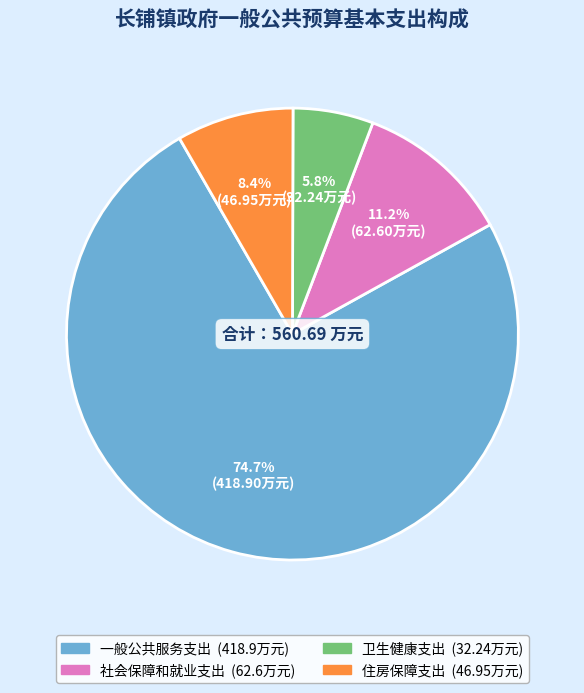

To the nearest percent, what is the difference between the largest and smallest slice percentages?

69%